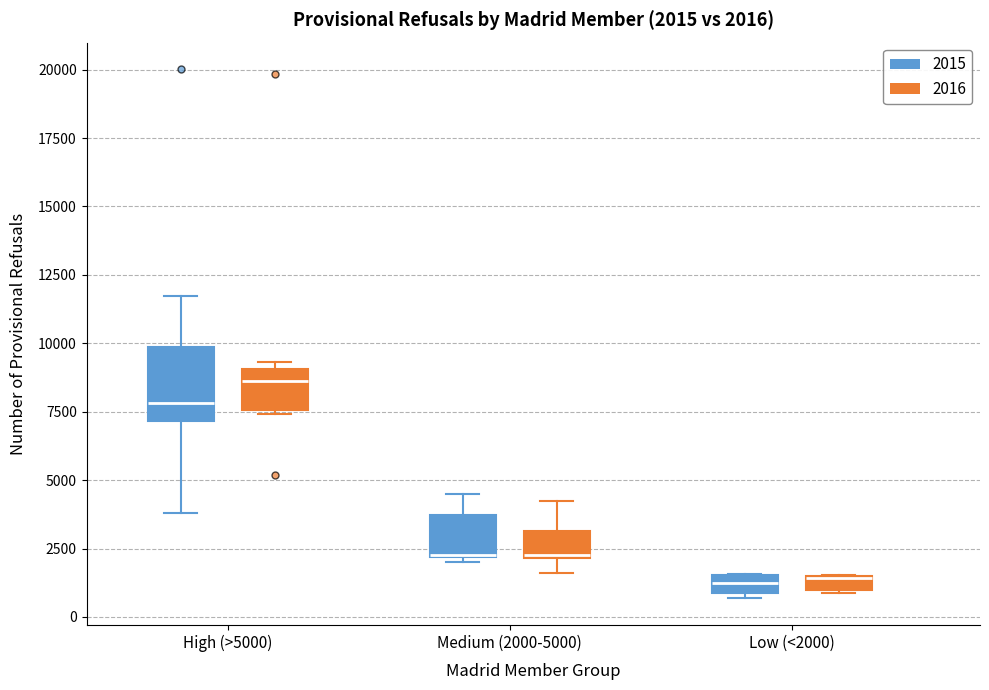

Comparing the boxes themselves (not the whiskers), which one is the tallest?

High (>5000) (2015)